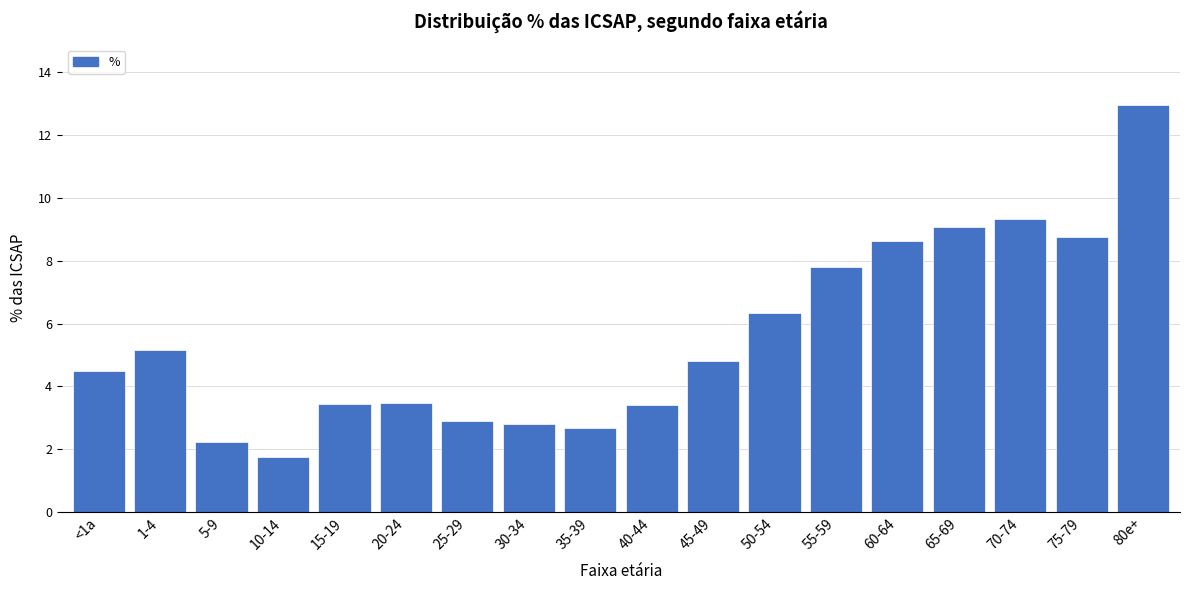

Which has a higher value, 50-54 or 5-9?

50-54